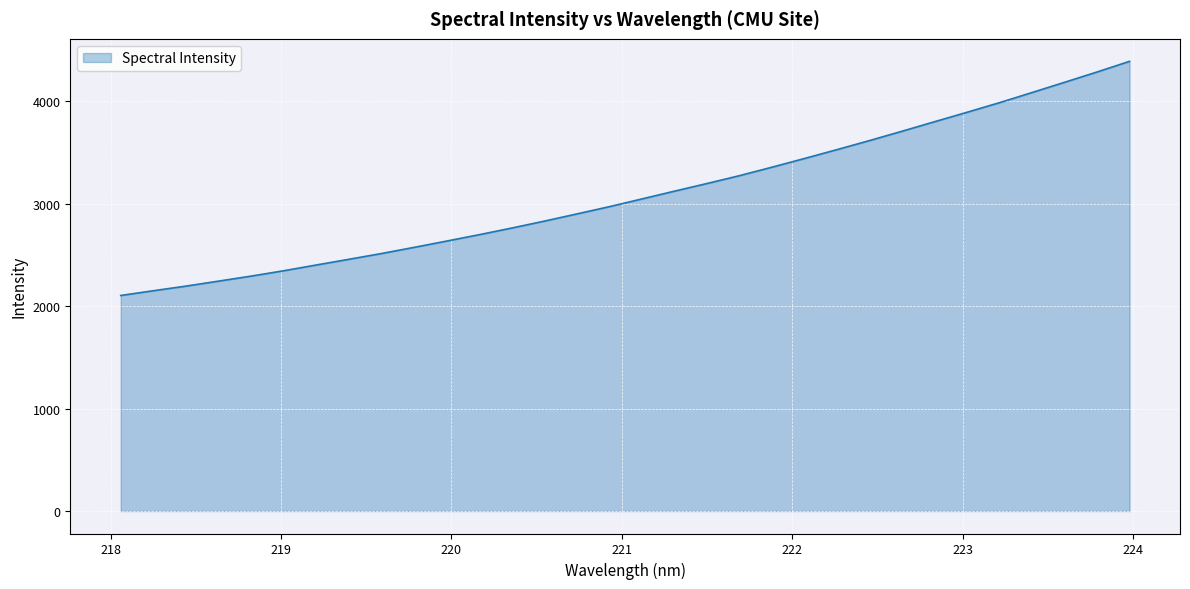

What is the smallest value displayed?

2104.4